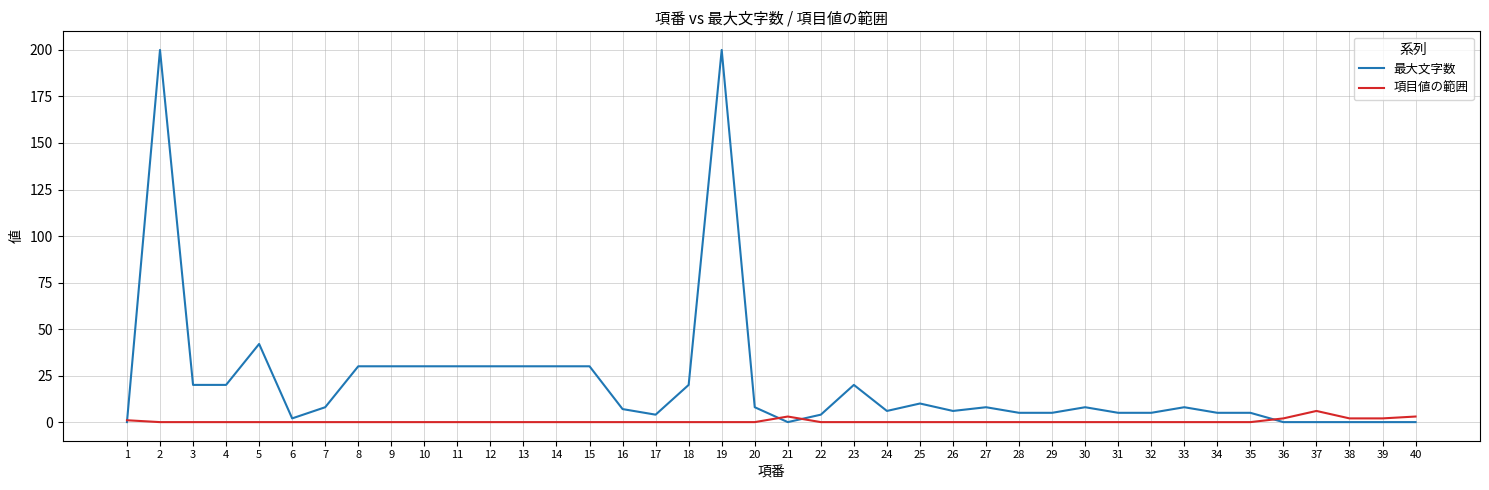

Rank the series by their average value, from lowest to highest.

項目値の範囲, 最大文字数